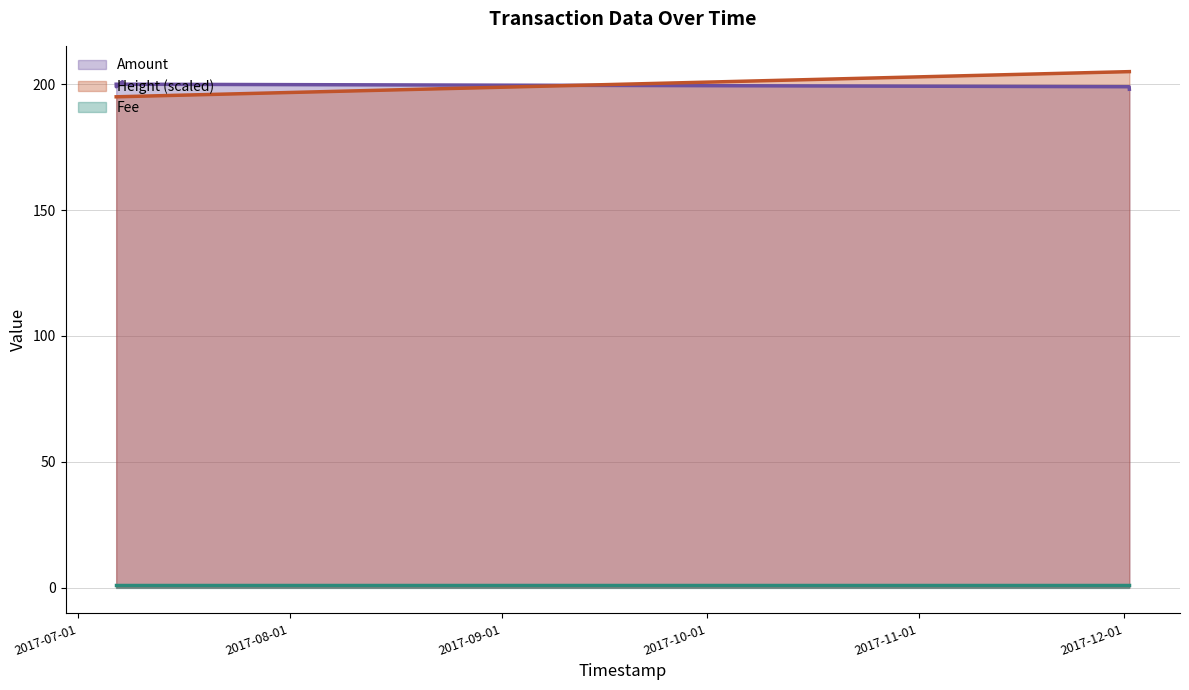

True or false: Amount has more than 2 points higher than both neighbors.

False